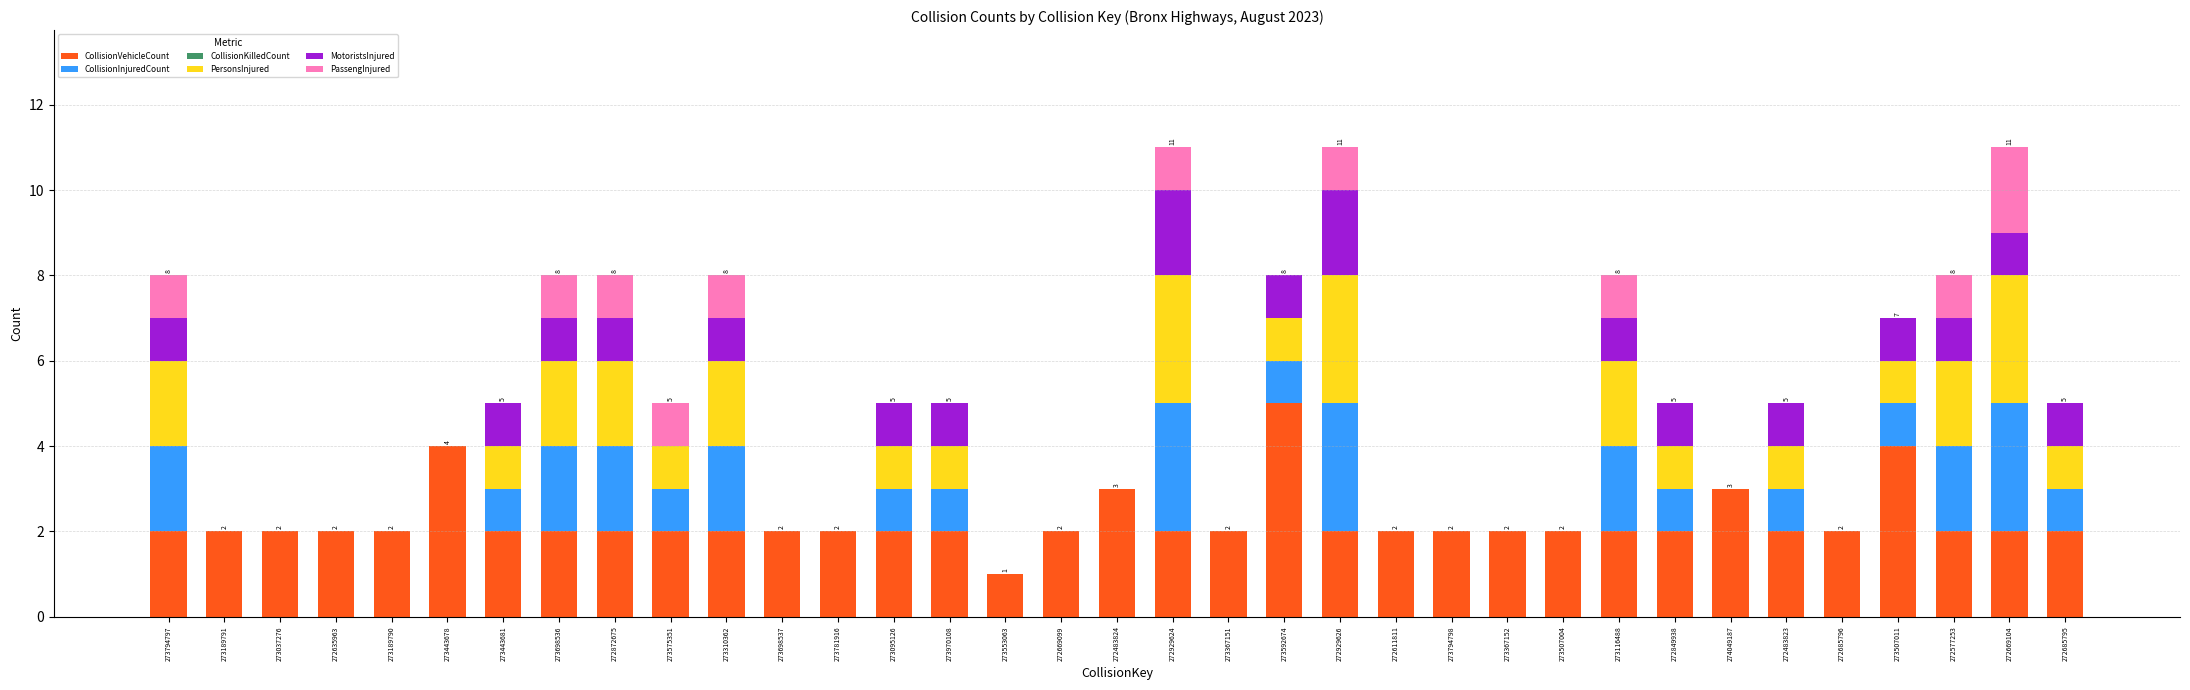

The CollisionVehicleCount series shows 1 at 273553063. True or false?

True